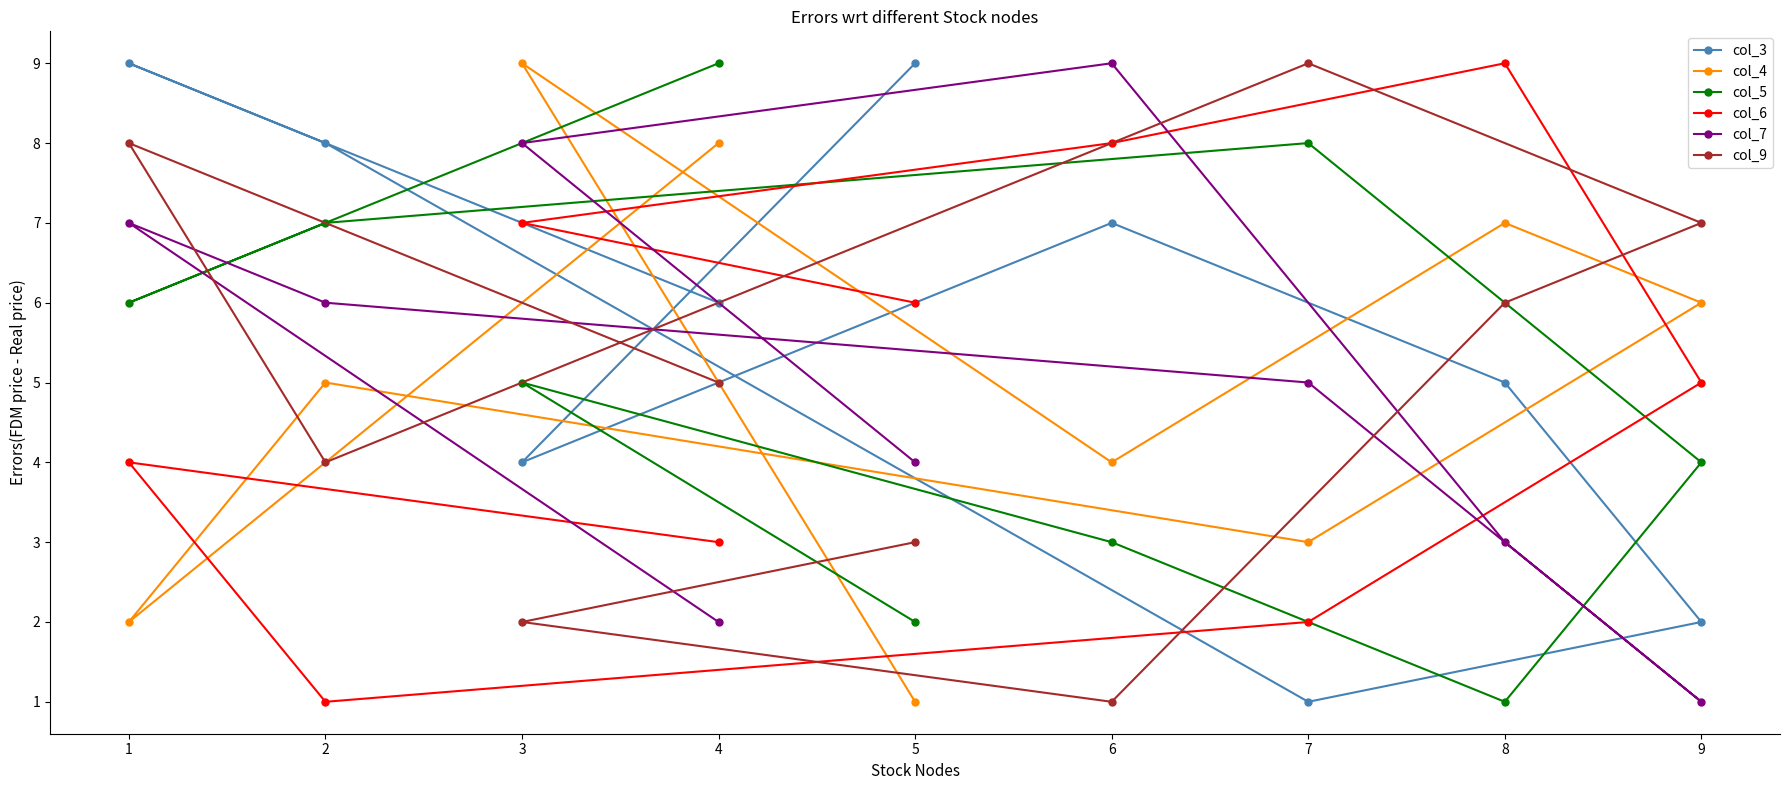

Reading left to right, what are all the values shown in this chart?

col_3: 1=9	2=8	3=4	4=6	5=9	6=7	7=1	8=5	9=2
col_4: 1=2	2=5	3=9	4=8	5=1	6=4	7=3	8=7	9=6
col_5: 1=6	2=7	3=5	4=9	5=2	6=3	7=8	8=1	9=4
col_6: 1=4	2=1	3=7	4=3	5=6	6=8	7=2	8=9	9=5
col_7: 1=7	2=6	3=8	4=2	5=4	6=9	7=5	8=3	9=1
col_9: 1=8	2=4	3=2	4=5	5=3	6=1	7=9	8=6	9=7